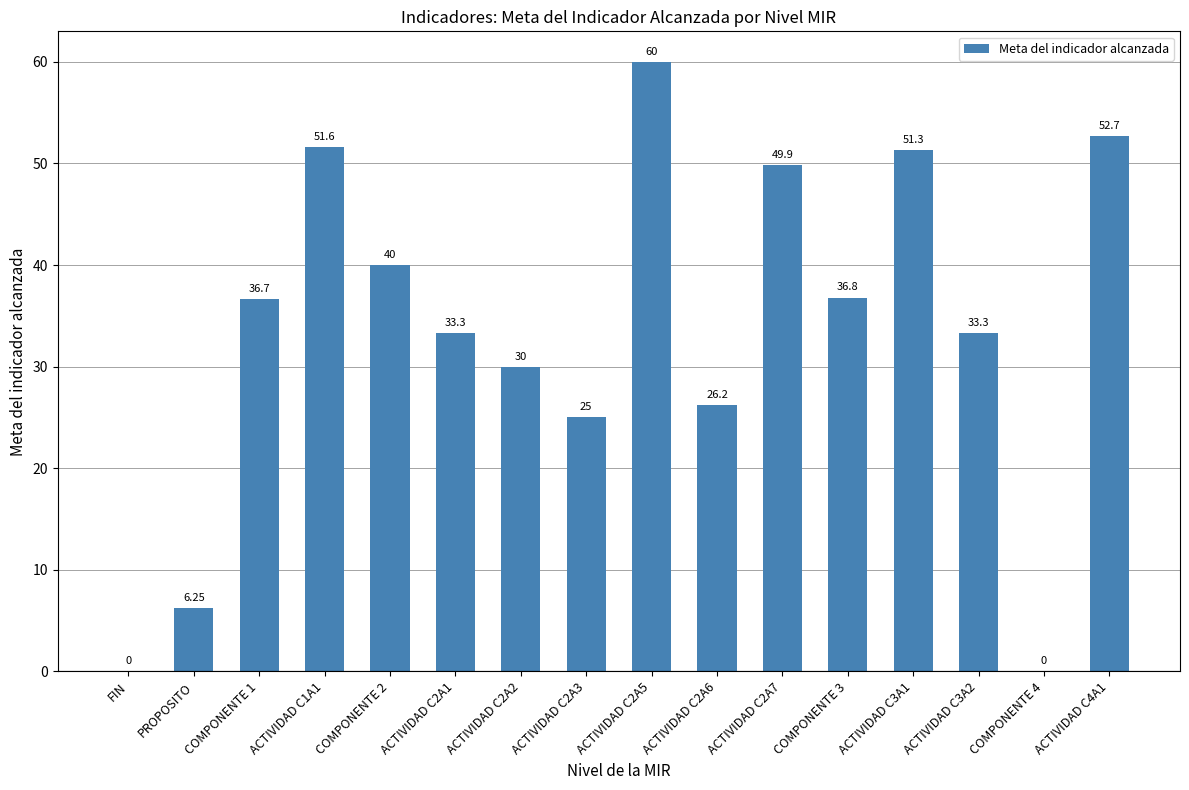

Where is the data nearest to the value 30?

ACTIVIDAD C2A2